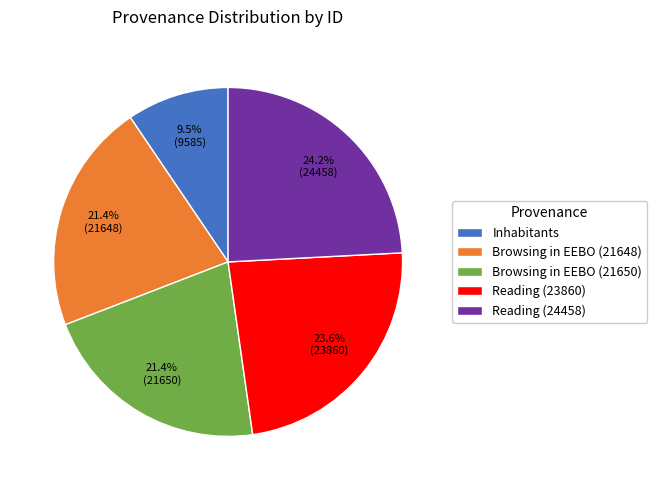

What percentage is the Reading (24458) slice, to the nearest percent?

24%